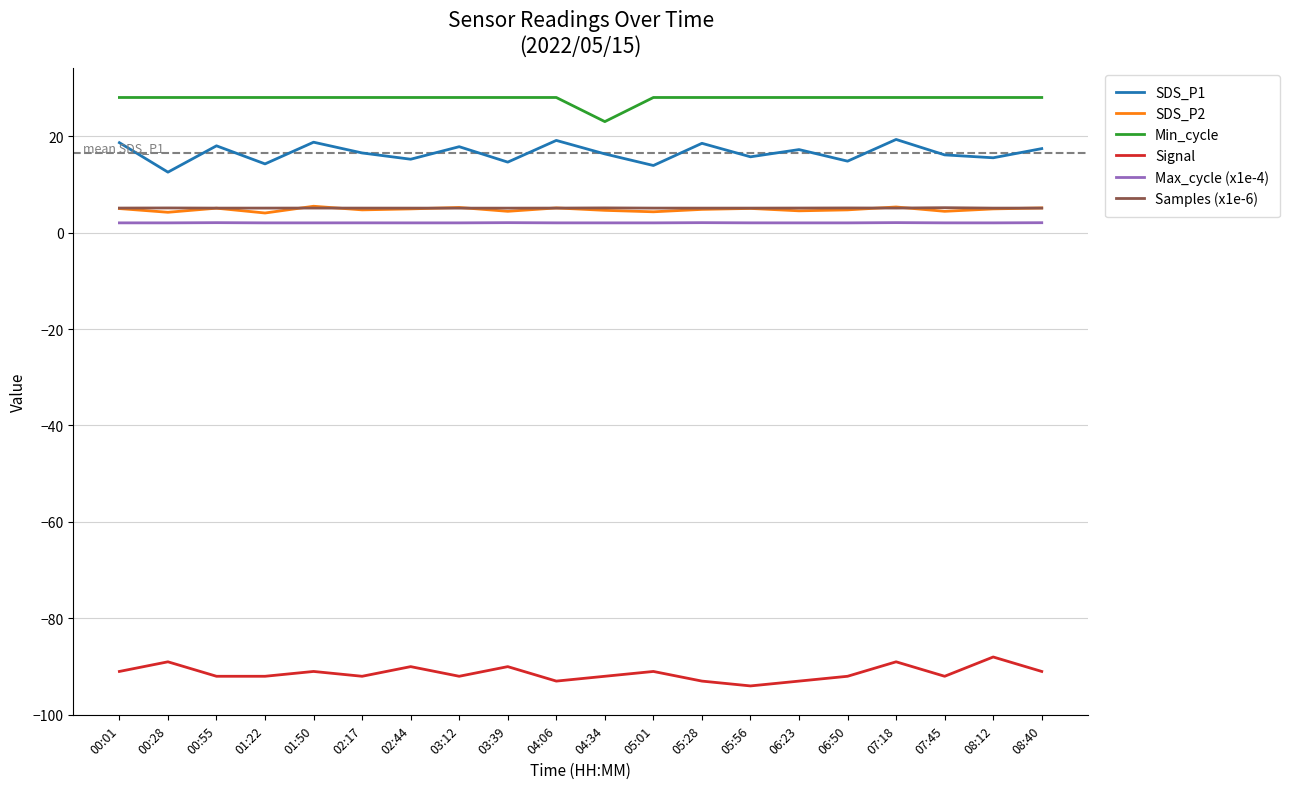

True or false: Min_cycle and Signal cross at least once.

False